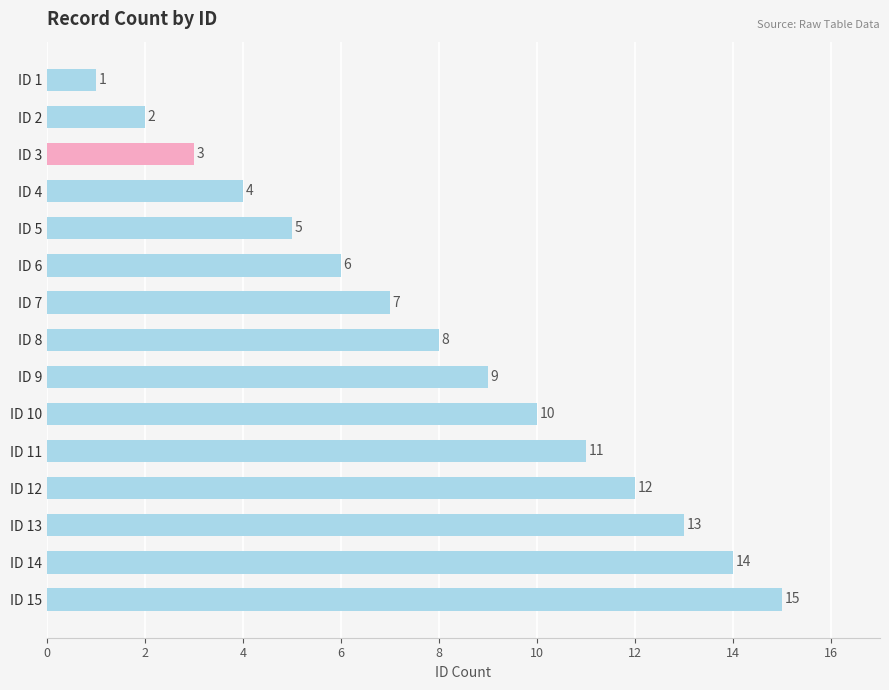

Does the chart contain any negative values?

No